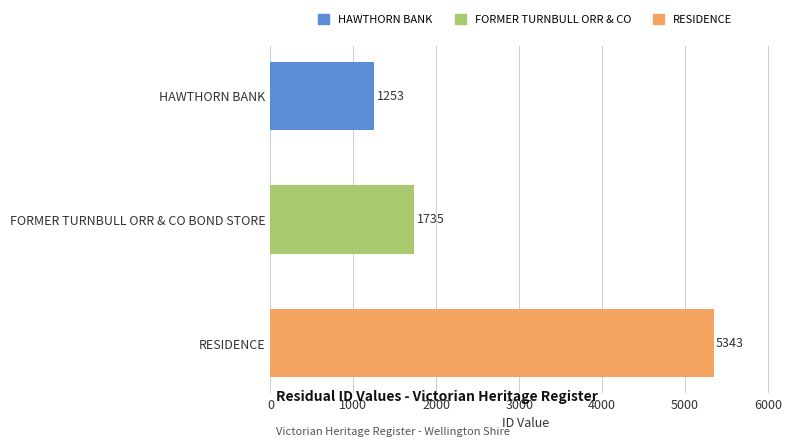

Is it true that the value at FORMER TURNBULL ORR & CO BOND STORE is 2316?

False